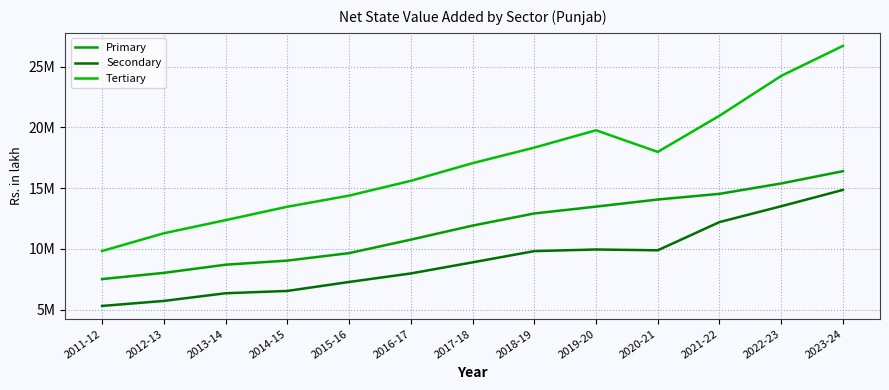

What is the highest value of the Secondary series?

14857168.0